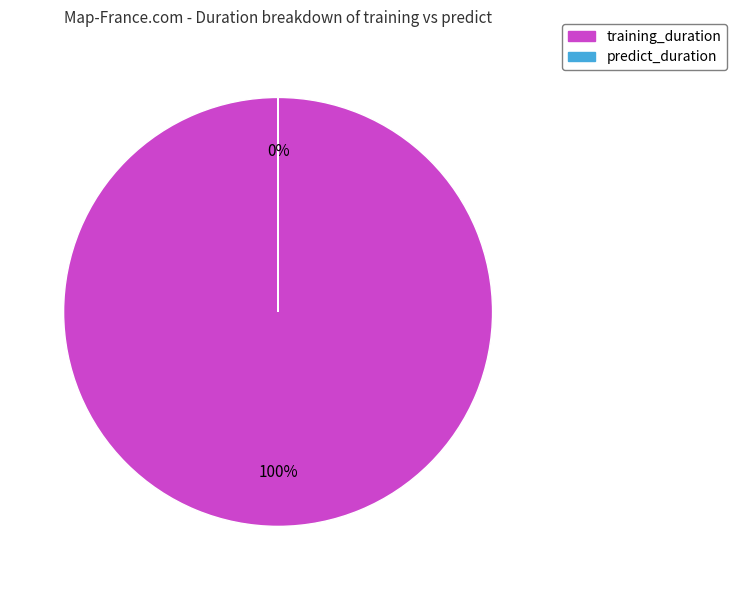

Which category has the smallest portion of the pie?

predict_duration